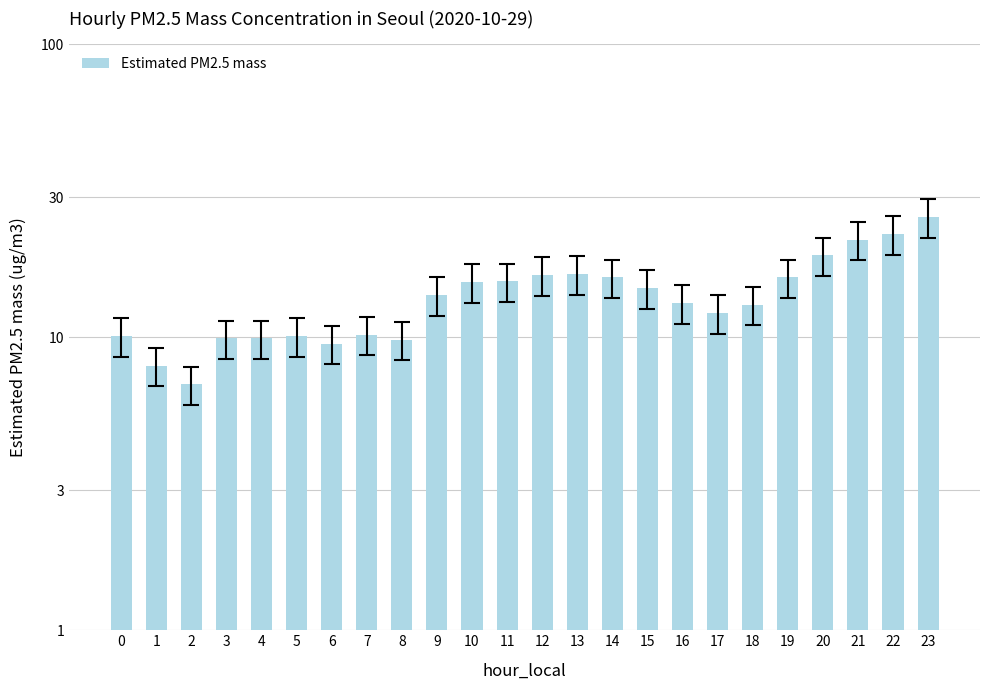

How many values are below 13?

11